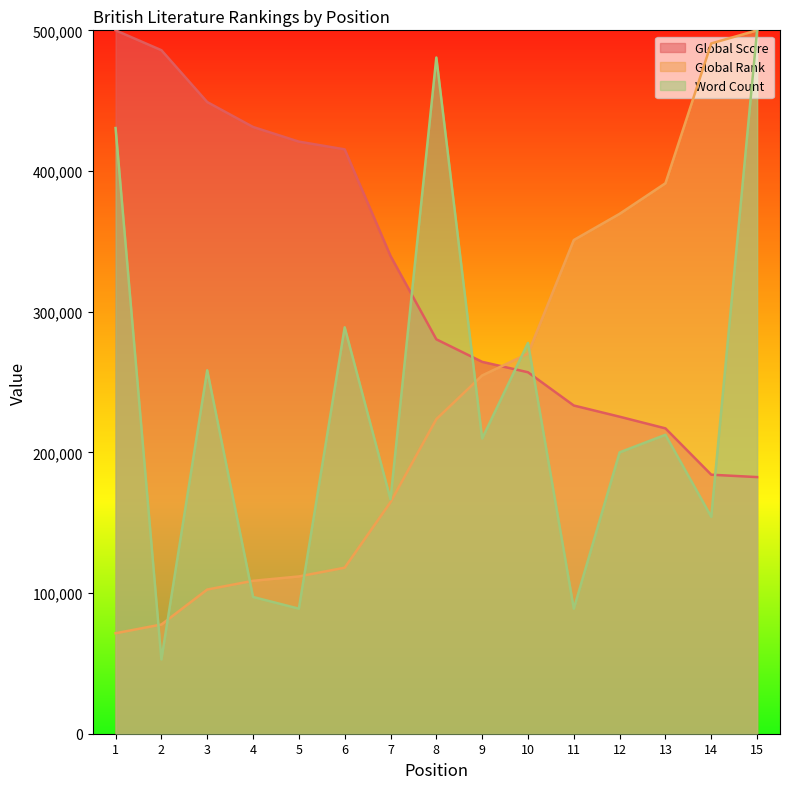

At how many categories does at least one series exceed 366538?

11